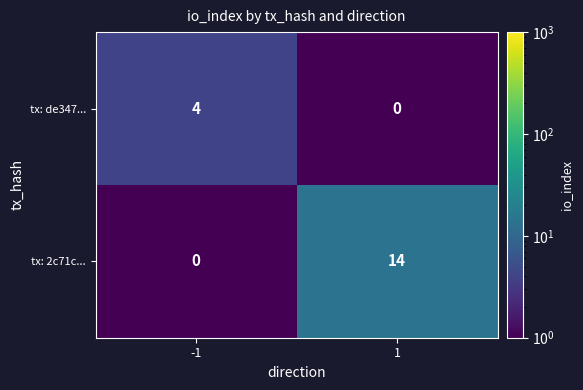

What value does the tx: de347... series have at -1?

4